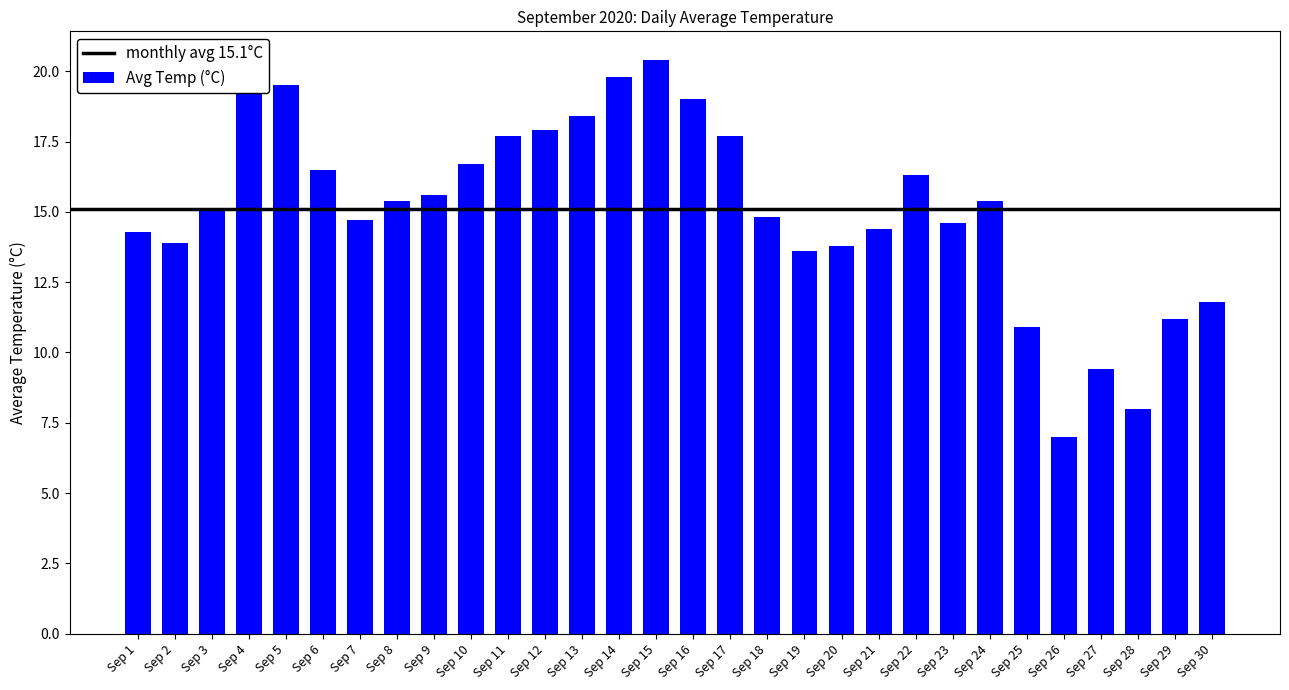

At which category does the chart reach its minimum across all series?

Sep 26